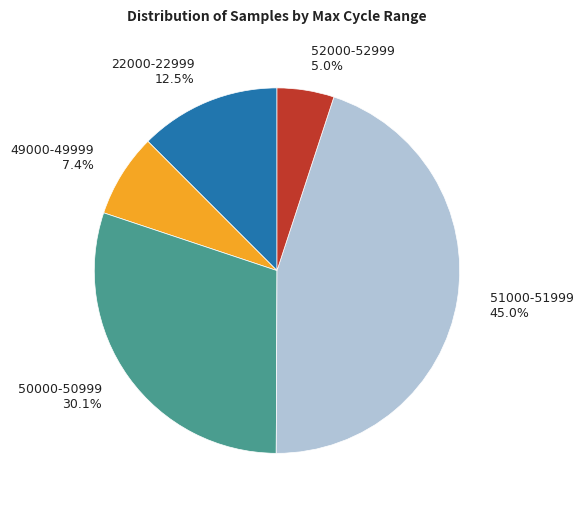

Combined, what portion of the pie is 52000-52999 and 49000-49999?

12.4%